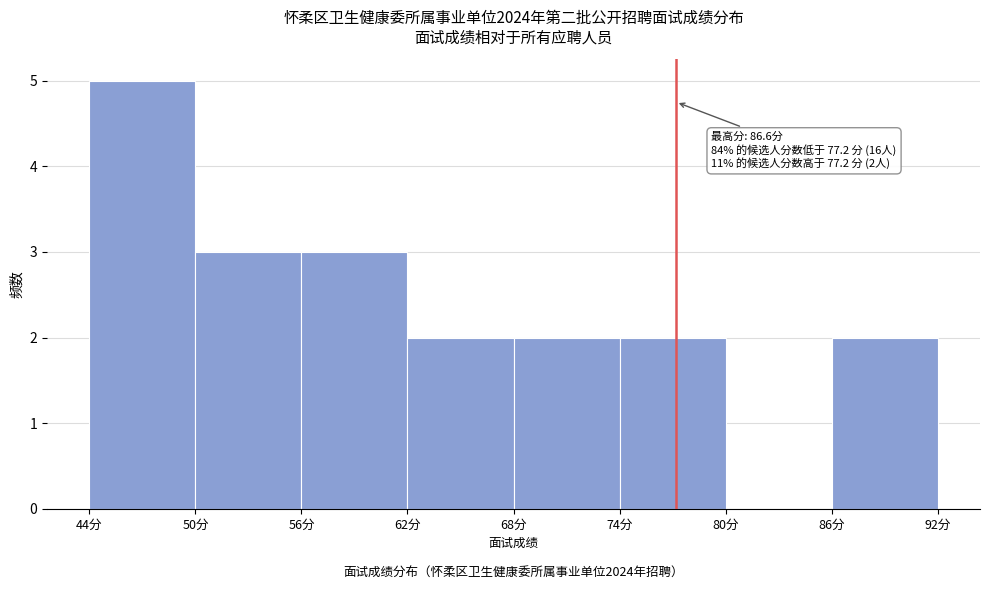

Which range on the x-axis has the tallest bar?

44 to 50